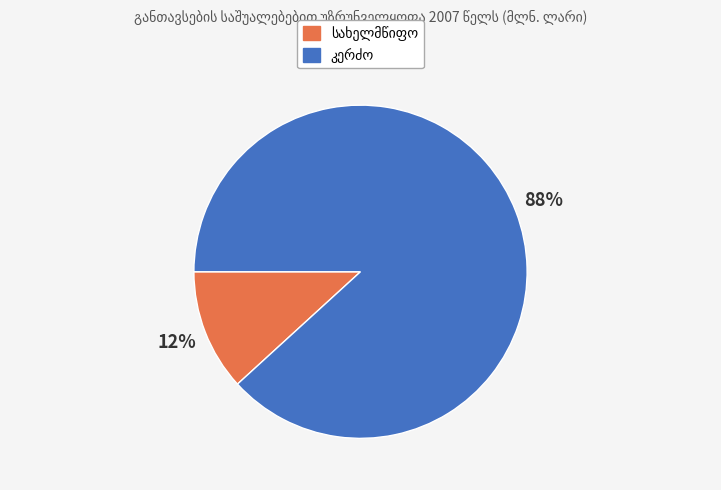

Does any single category account for the majority?

Yes